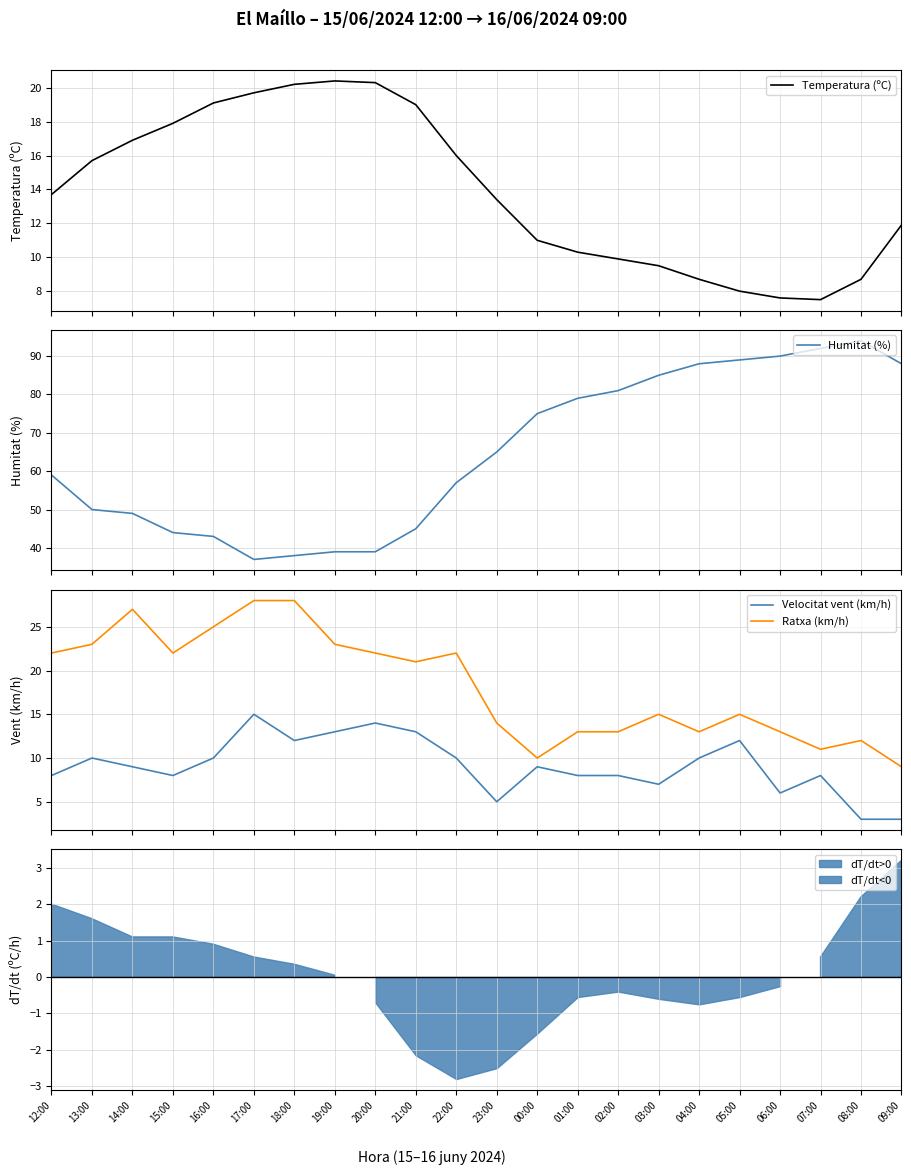

Which category has the lowest value across all series?

08:00